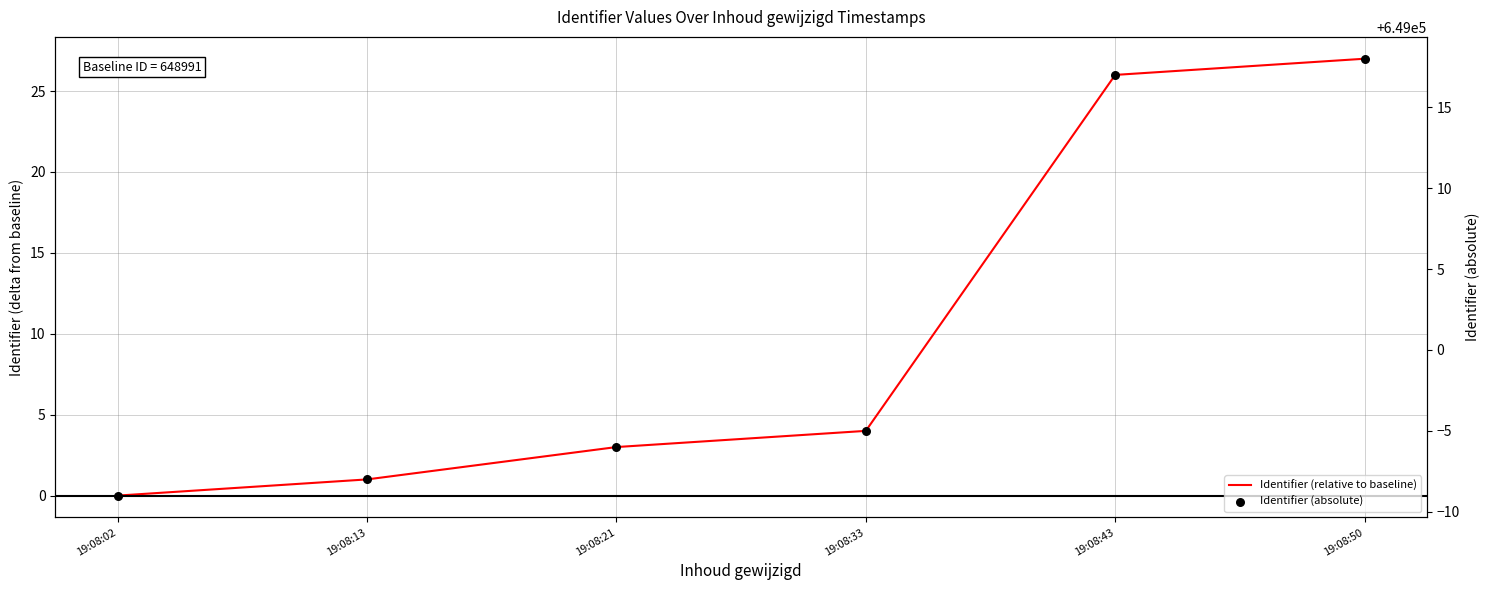

What are all the series names shown in the legend?

Identifier (relative to baseline), Identifier (absolute)